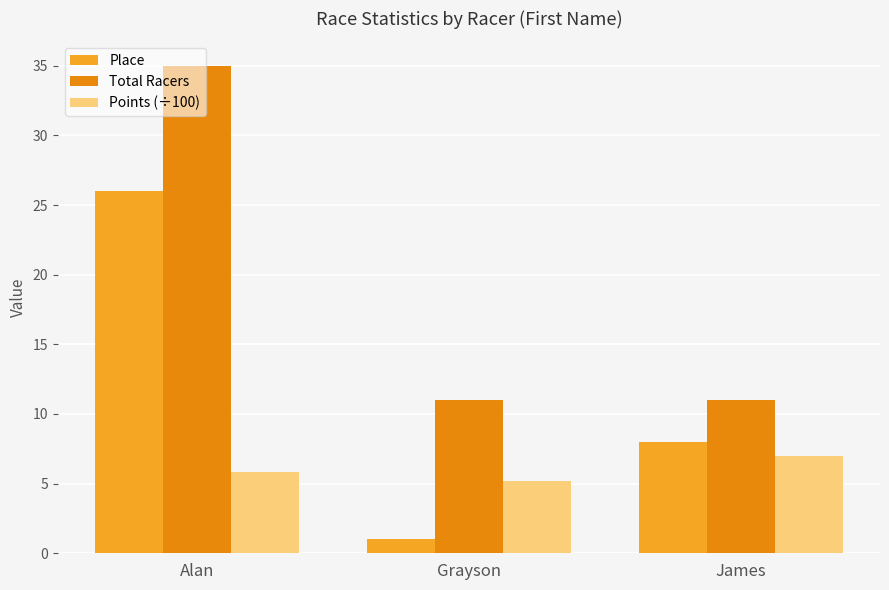

What is the label of the 2nd bar from the left?

Grayson